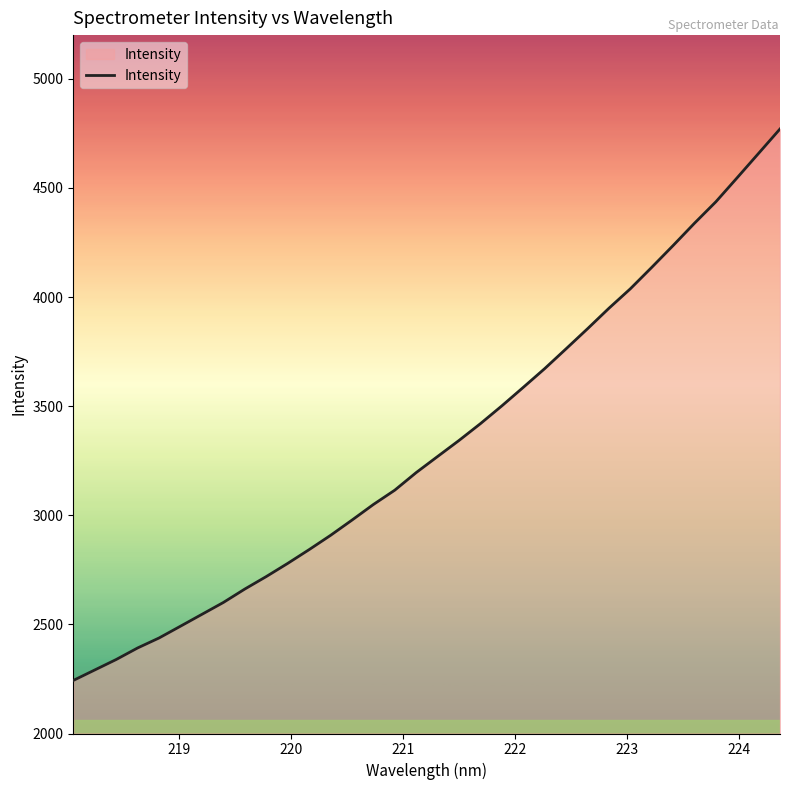

Reading right to left, what are all the values shown in this chart?

4770.0	4658.3	4546.8	4436.2	4337.9	4235.6	4135.5	4037.3	3948.2	3854.3	3762.6	3671.7	3585.9	3501.2	3419.7	3342.7	3269.3	3195.5	3114.9	3049.2	2977.6	2907.7	2842.4	2779.3	2719.0	2661.8	2600.3	2546.0	2491.6	2437.6	2391.9	2338.9	2291.0	2243.0